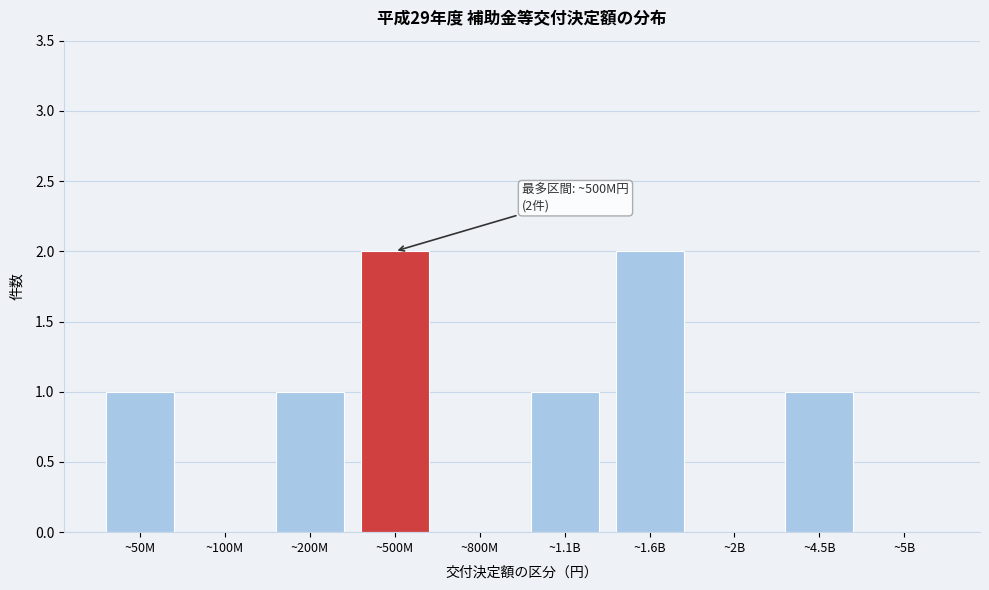

Reading right to left, list all the values displayed in this chart.

~5B=0	~4.5B=1	~2B=0	~1.6B=2	~1.1B=1	~800M=0	~500M=2	~200M=1	~100M=0	~50M=1